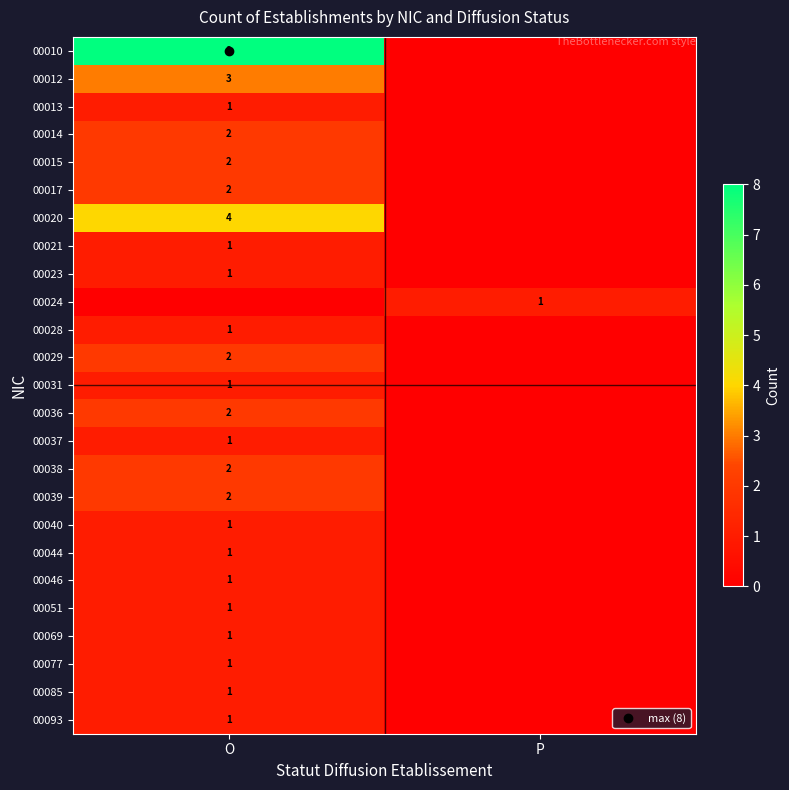

Which series has the widest spread of values?

00010